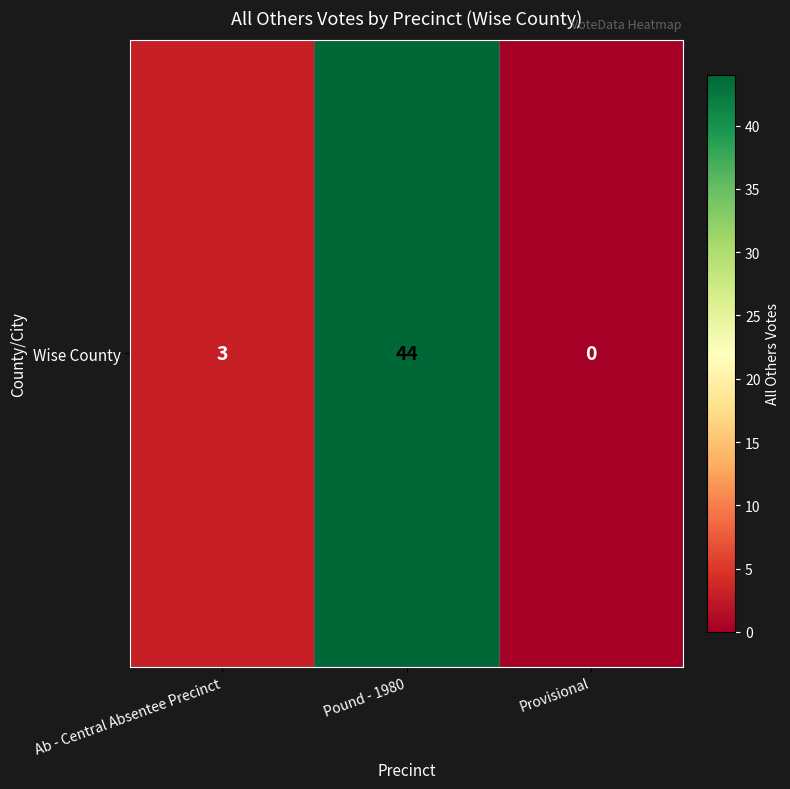

How many values are above zero?

2